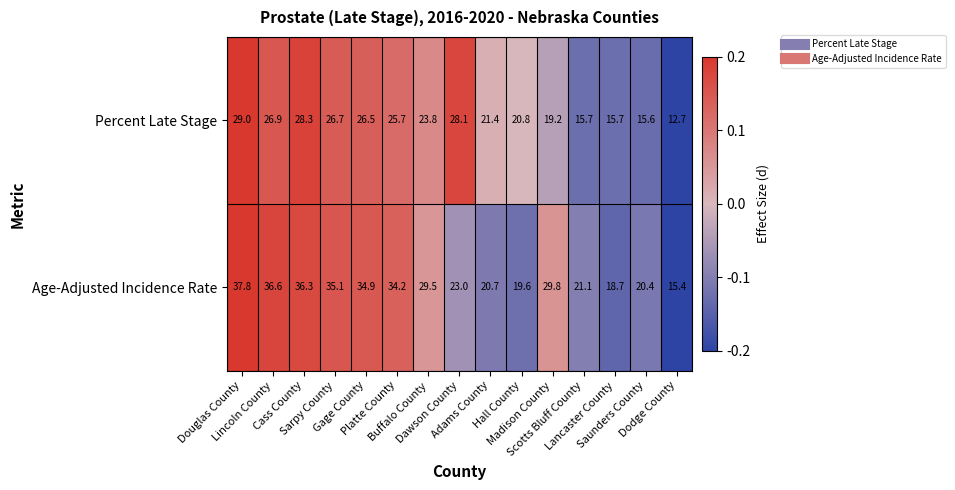

At how many categories does at least one series exceed 26?

9